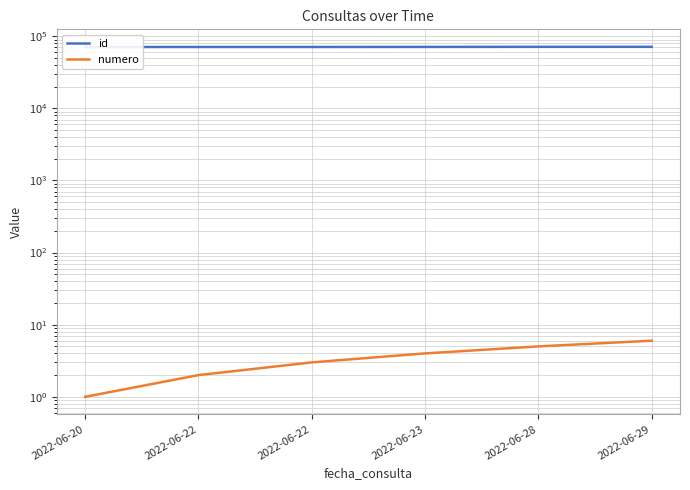

Does the chart have visible grid lines?

Yes